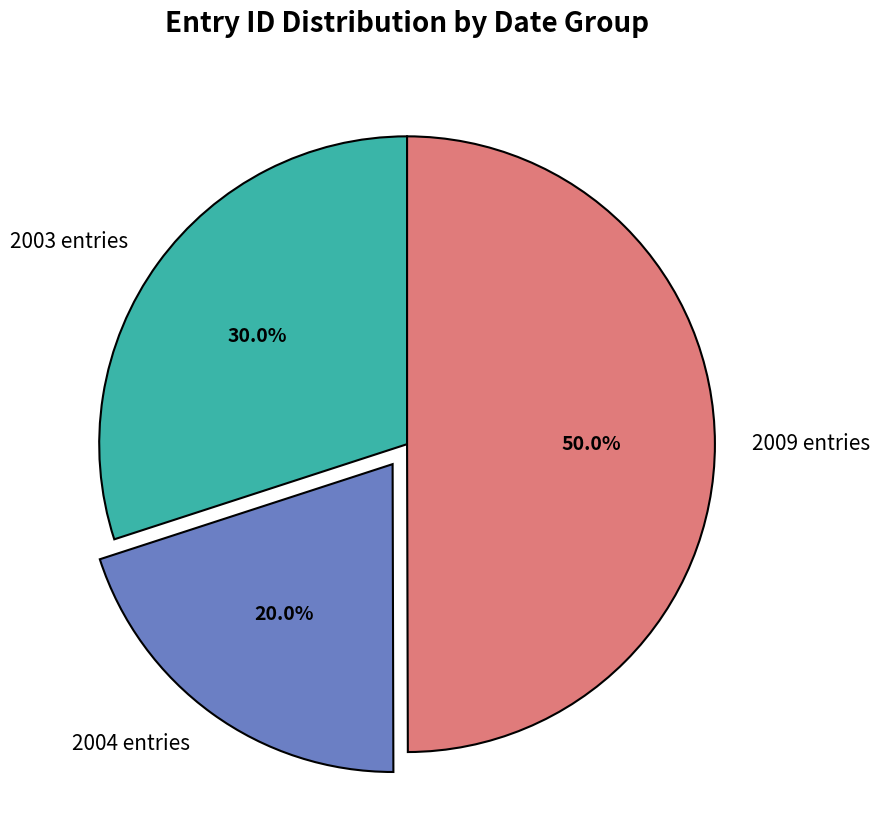

Rank the categories by value from lowest to highest.

2004 entries, 2003 entries, 2009 entries